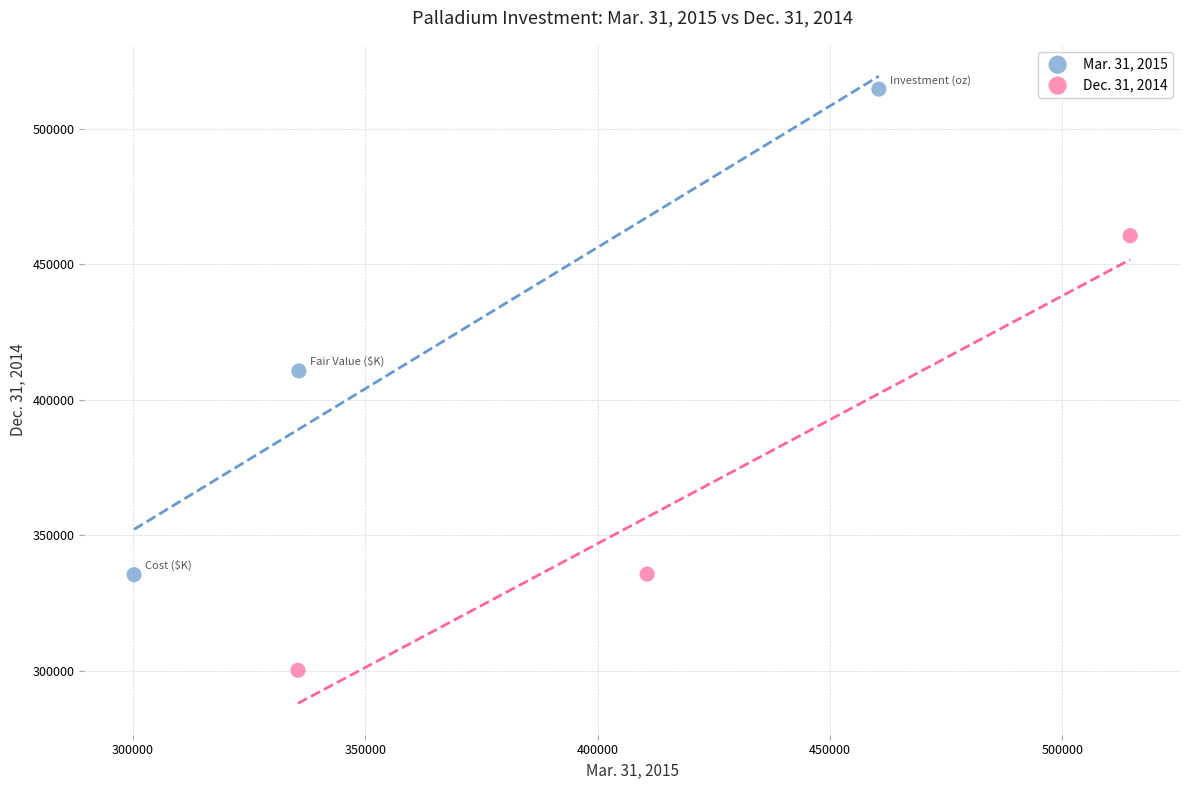

Which series contains the lowest Y value?

Dec. 31, 2014